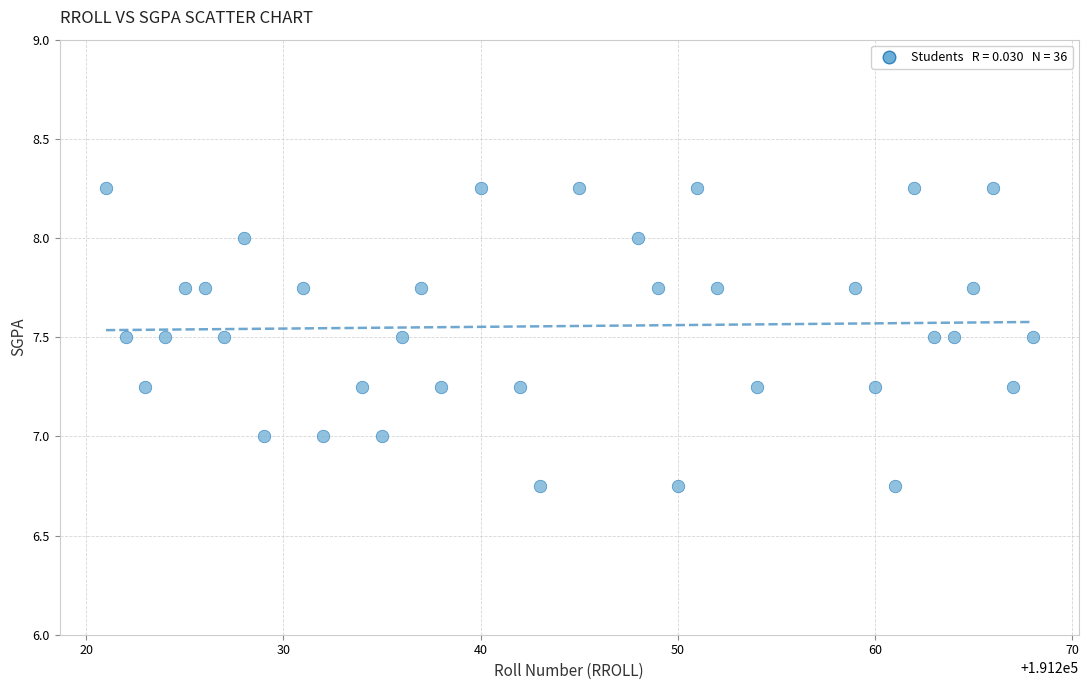

What is the range of Y values (max minus min)?

1.5